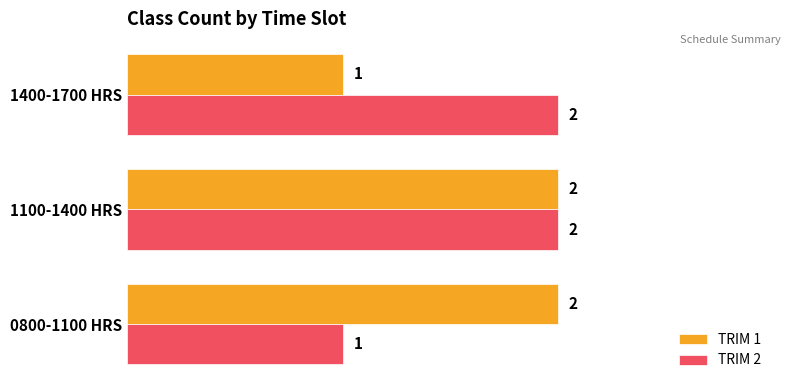

Rank the series at 1400-1700 HRS from lowest to highest value.

TRIM 1, TRIM 2